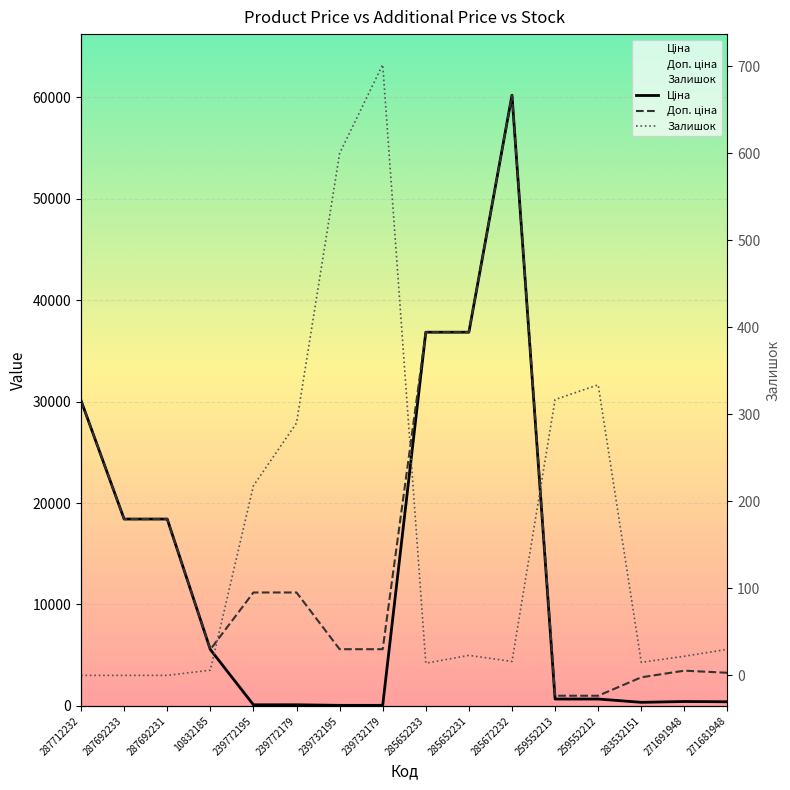

At which label is Залишок closest to 351?

259552212